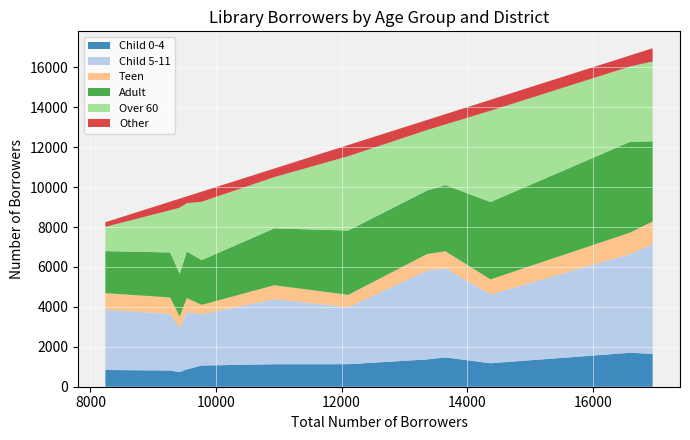

What is the highest value of the Child 0-4 series?

1700